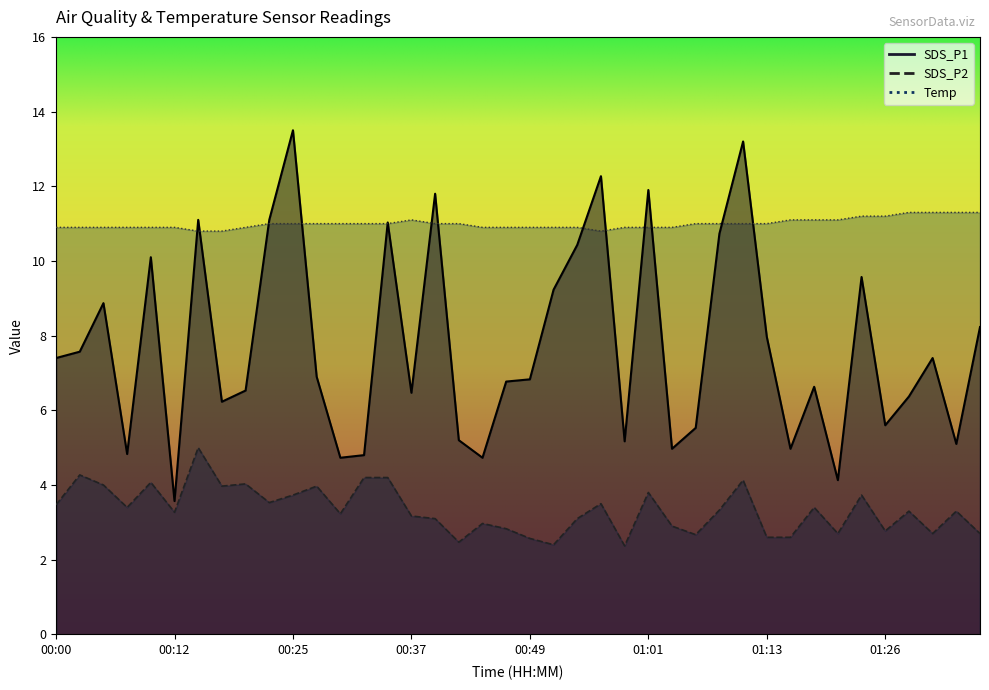

What position from the right is 00:56?

17